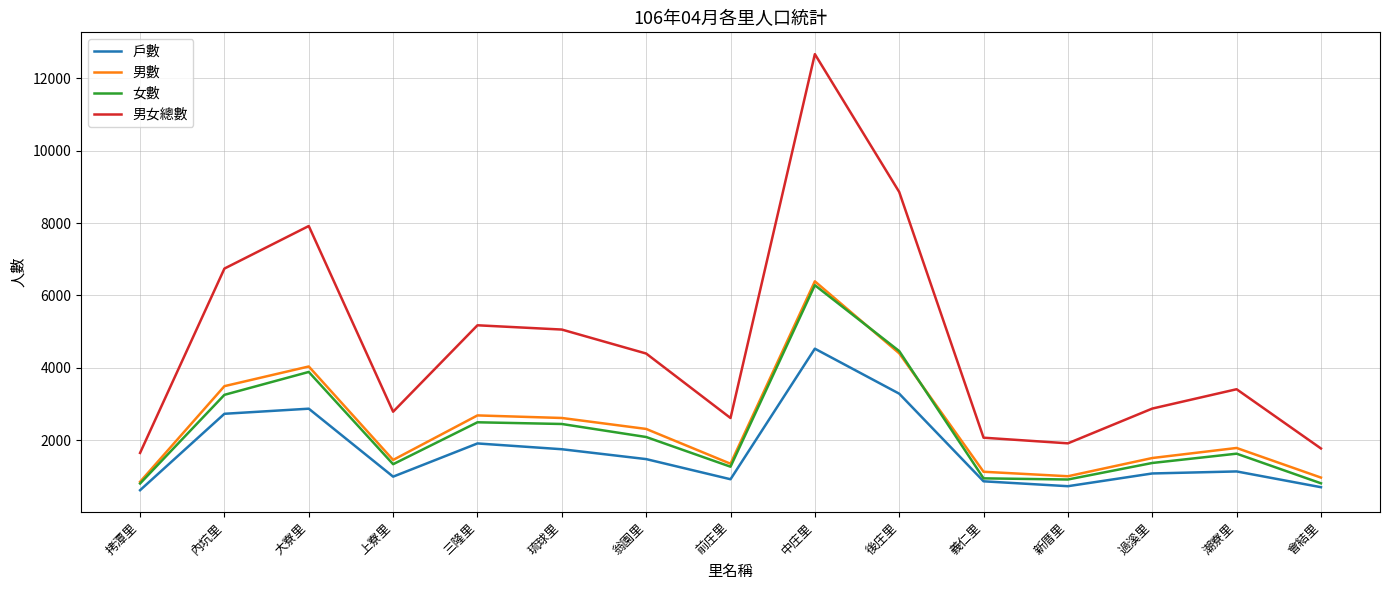

Is this an area chart (filled region under the line)?

No